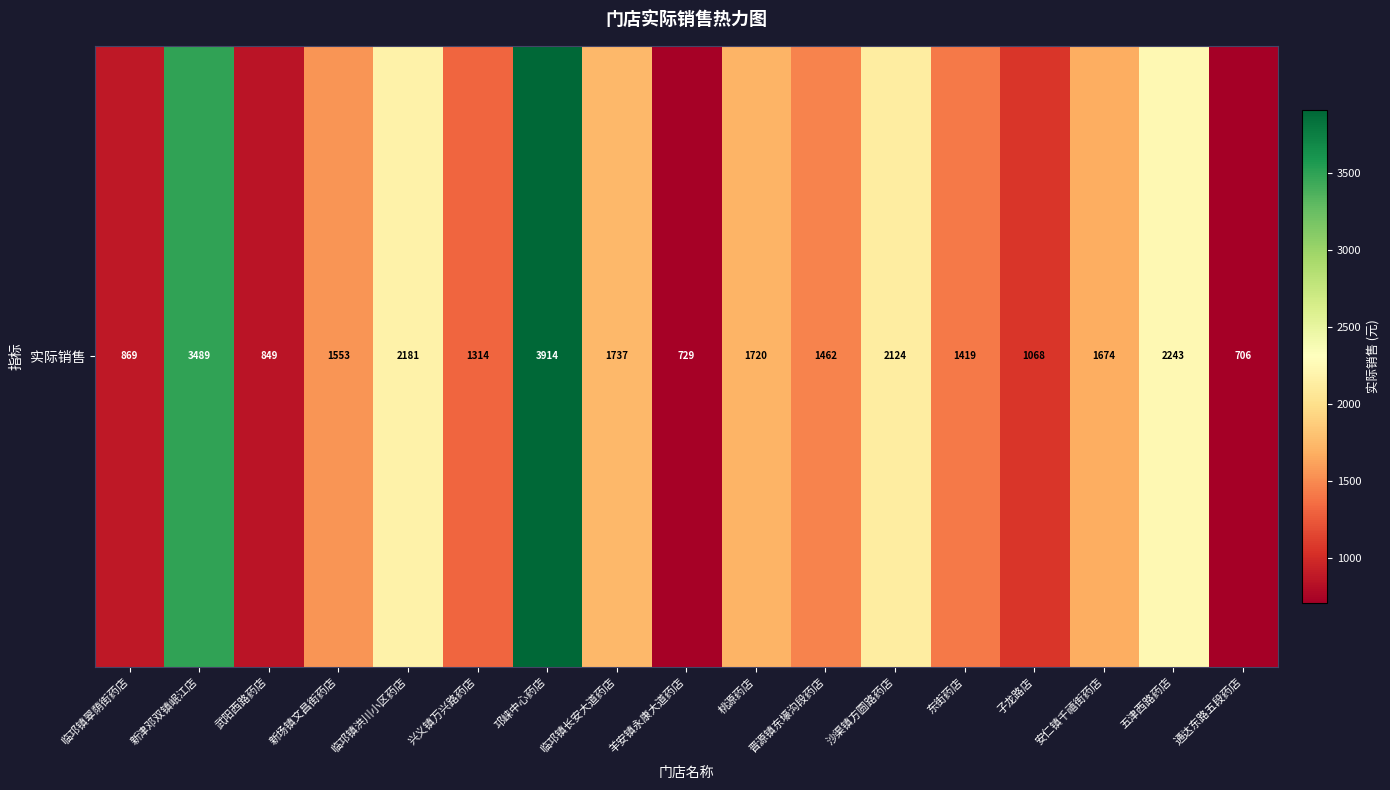

Reading right to left, extract all data points from this chart.

706.1	2242.7	1673.9	1068.5	1419.0	2124.0	1461.7	1719.5	729.5	1737.1	3913.8	1314.4	2181.2	1553.5	848.8	3489.0	869.2